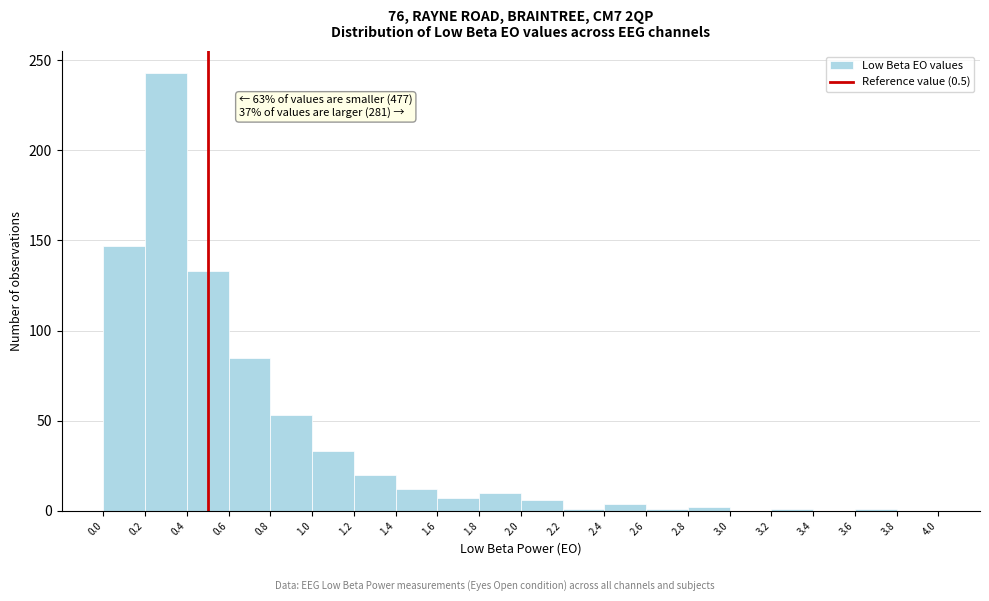

Over which range of the x-axis is the bar tallest?

0.2 to 0.4